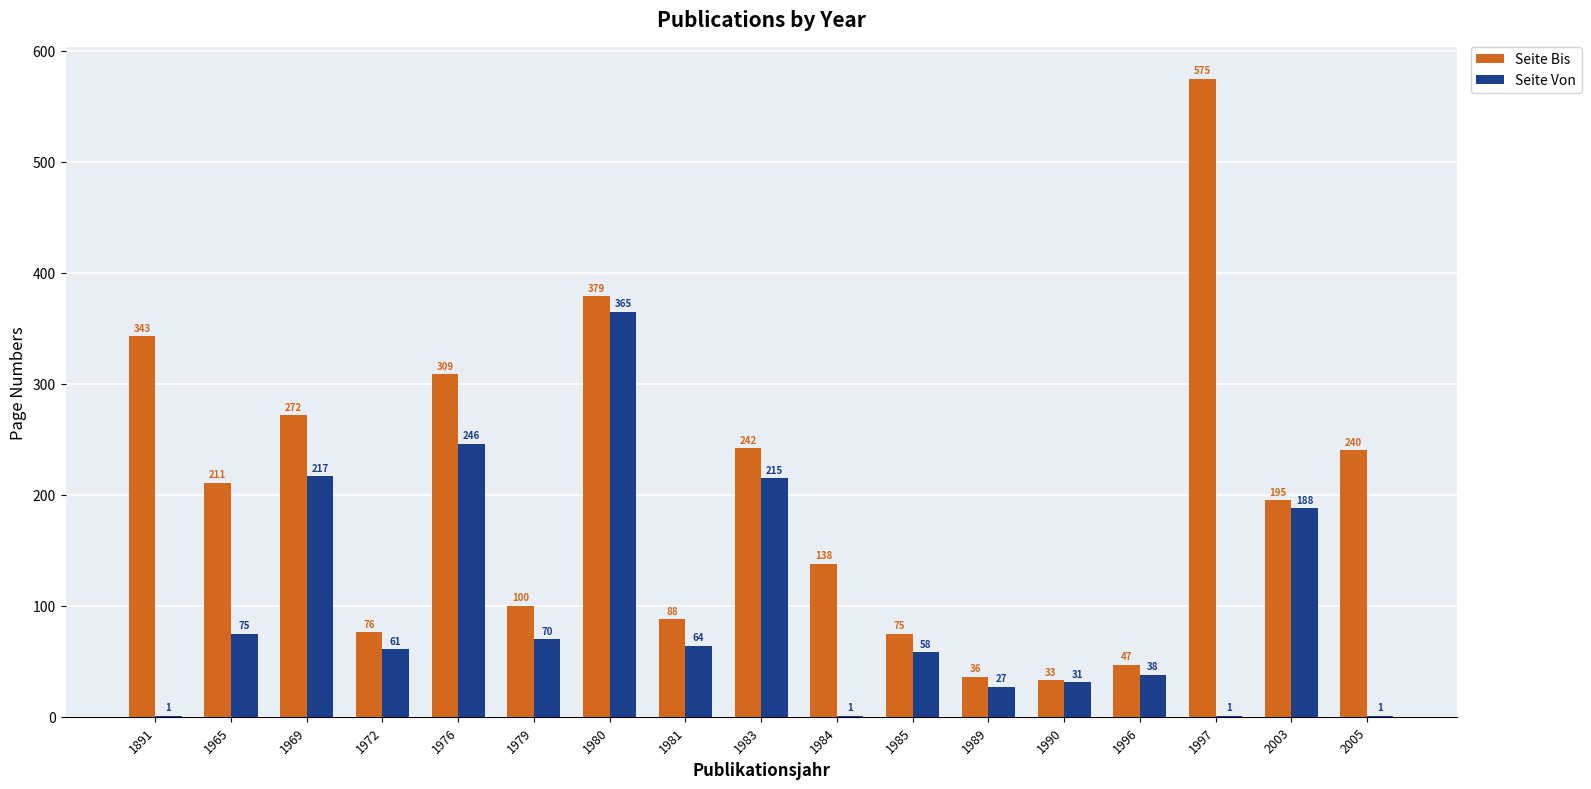

Which series has the largest total across all categories?

Seite Bis